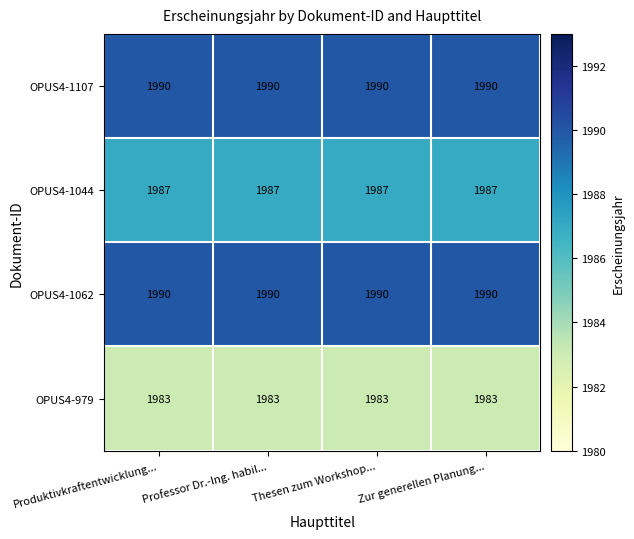

How many data points does each series have?

4